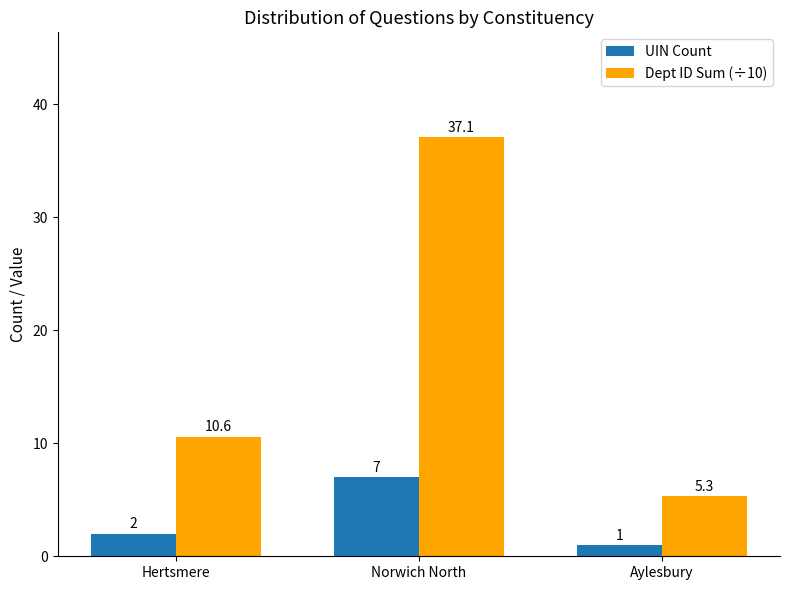

What is the greatest value displayed?

37.1